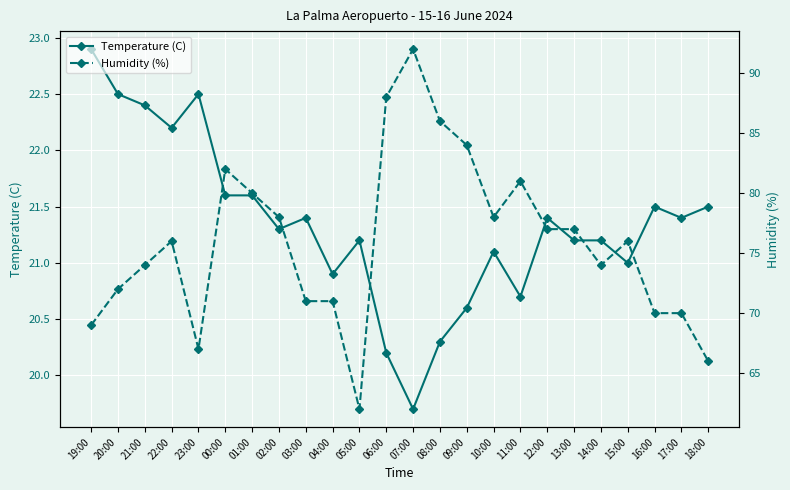

At which category does Humidity (%) reach its first local peak?

22:00